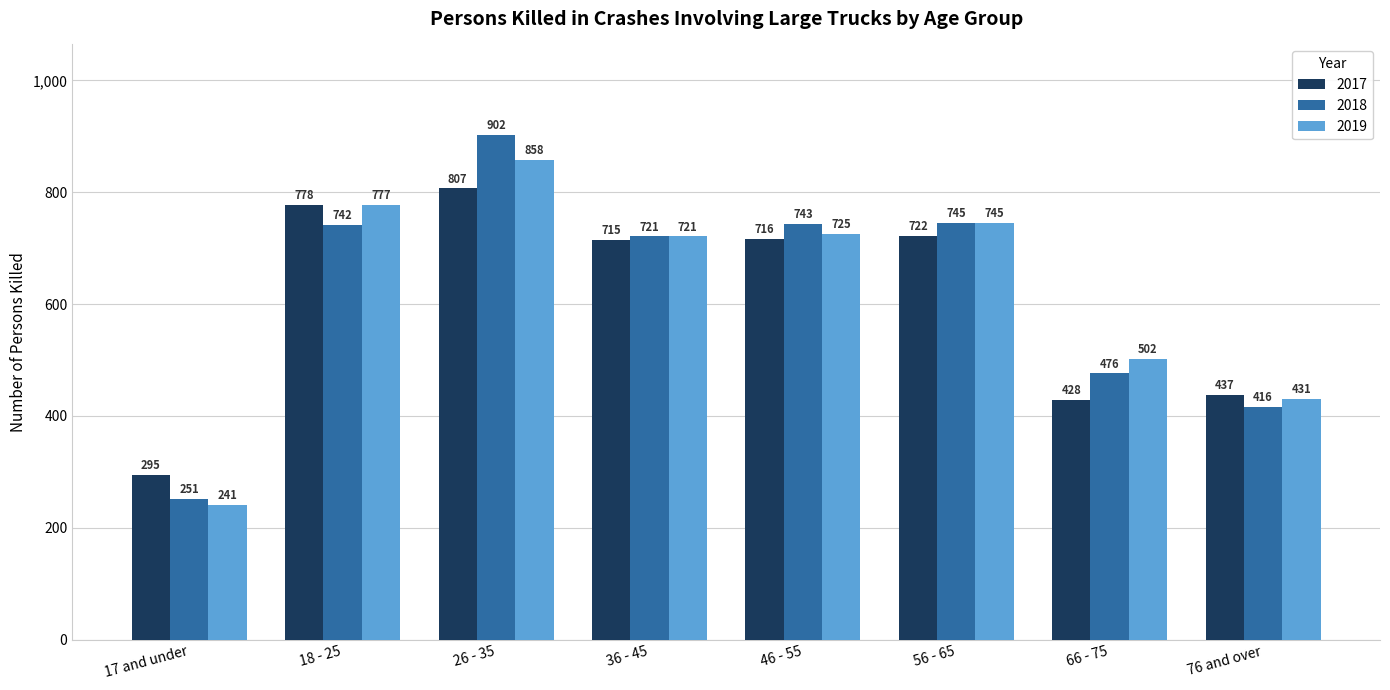

At which category is the sum across all series the highest?

26 - 35